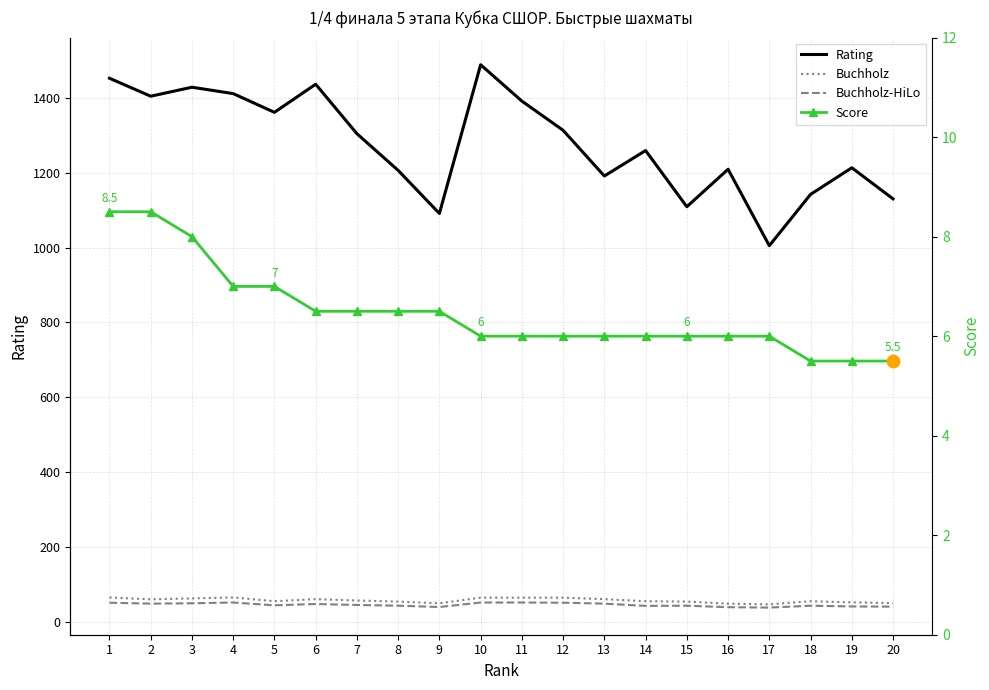

Is the value of Rating at 9 greater than the value of Score at 18?

Yes